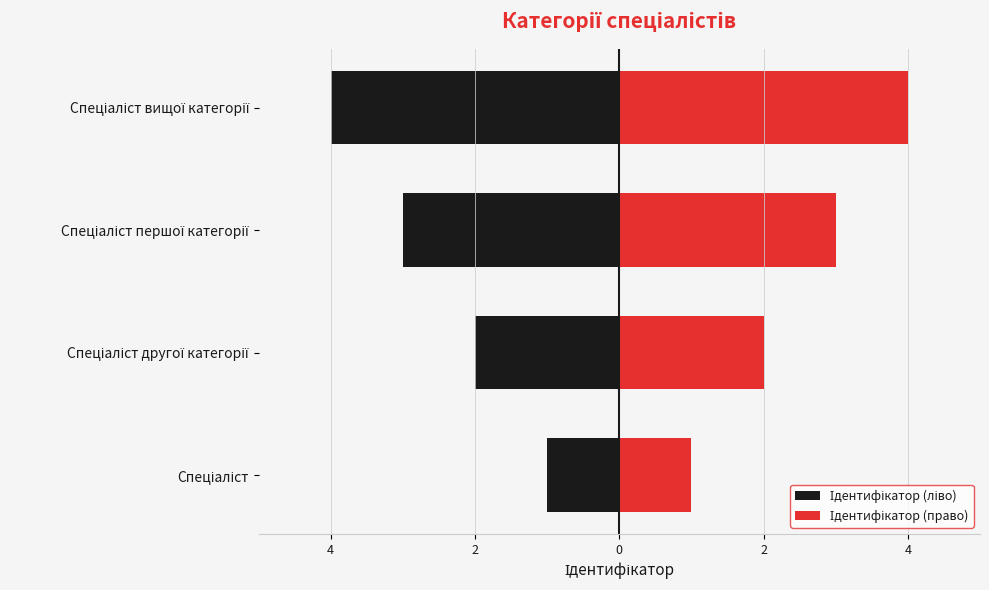

Which series has the largest total across all categories?

Ідентифікатор (право)